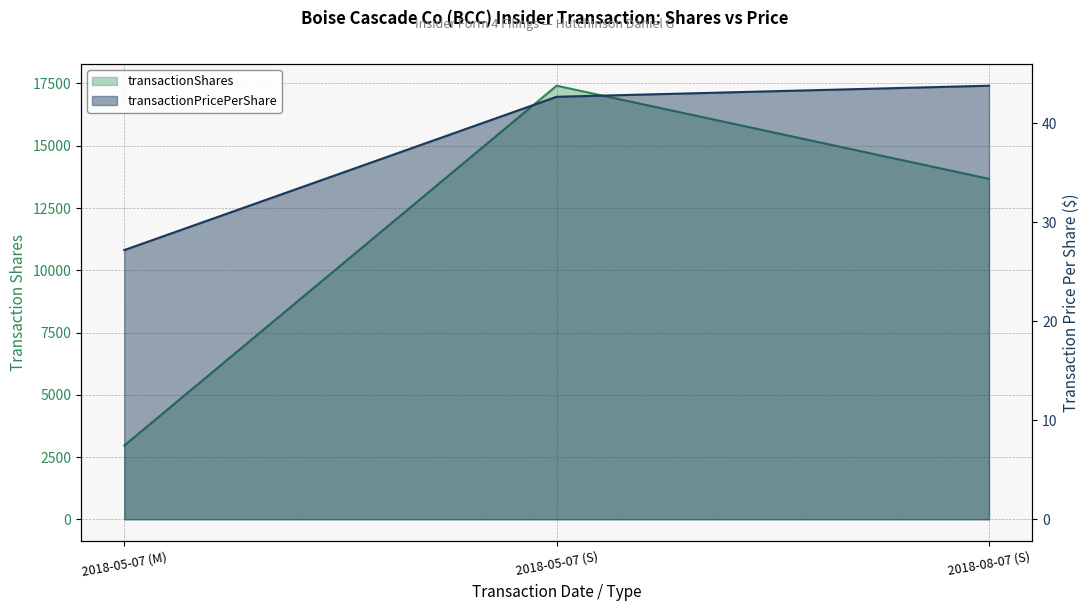

The value of transactionShares at 2018-05-07 (S) is 17411.0. True or false?

True